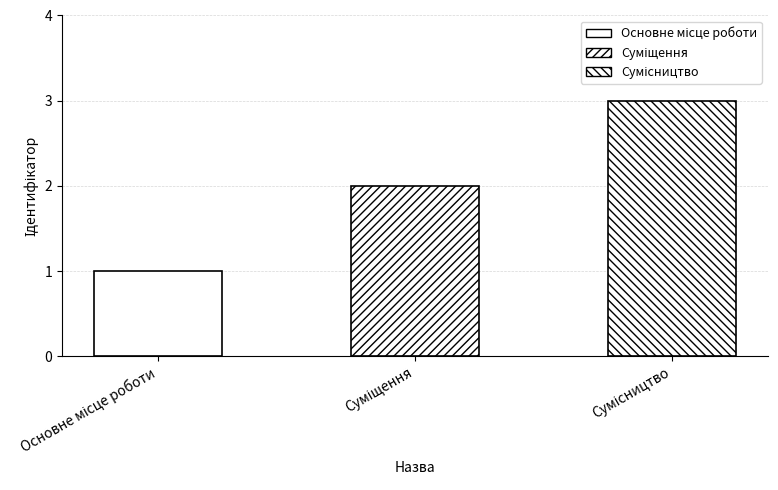

What is the maximum value shown in the chart?

3